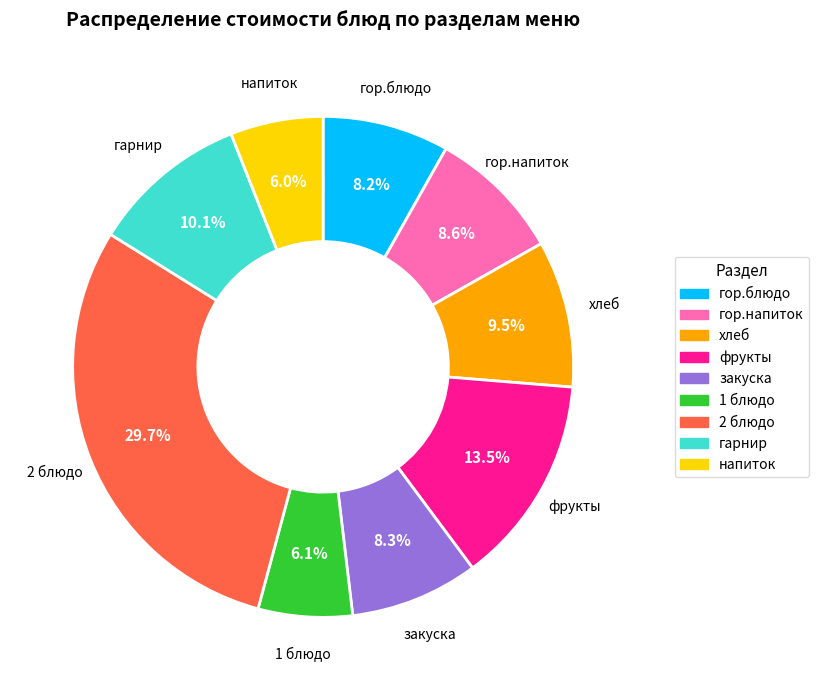

What percentage do закуска and хлеб together represent?

17.8%